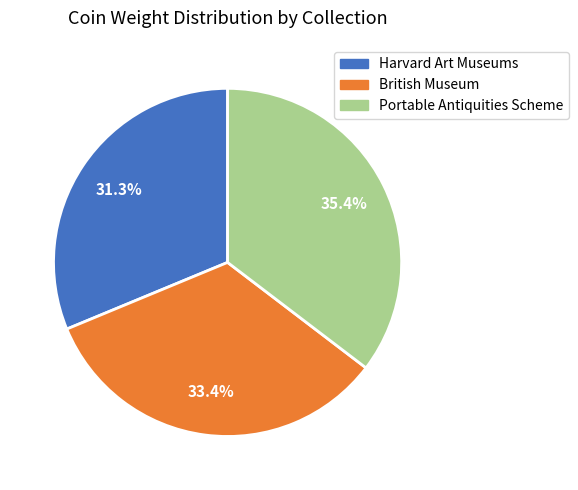

Is it true that Portable Antiquities Scheme is 35% of the pie?

True